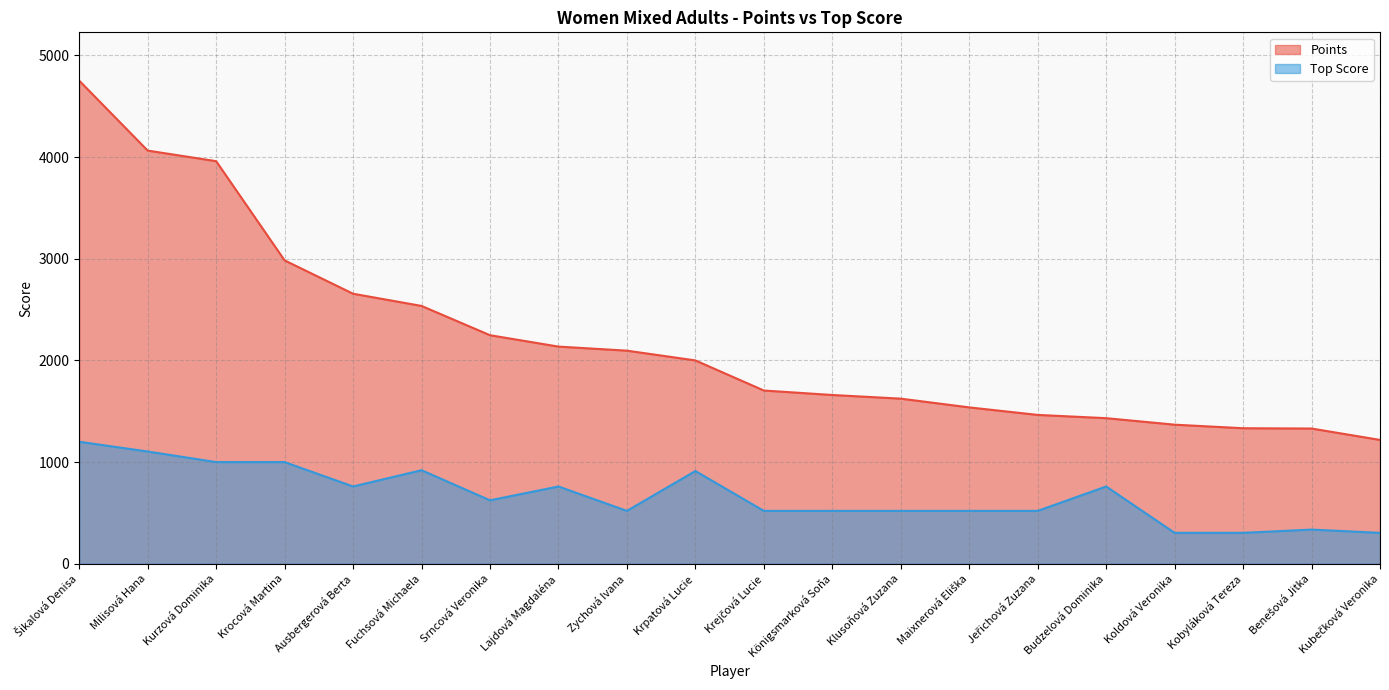

How many series are shown in this chart?

2